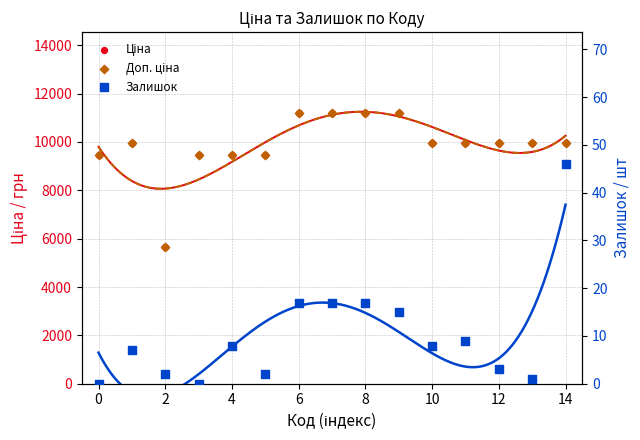

What are all the series names shown in the legend?

Ціна, Доп. ціна, Залишок